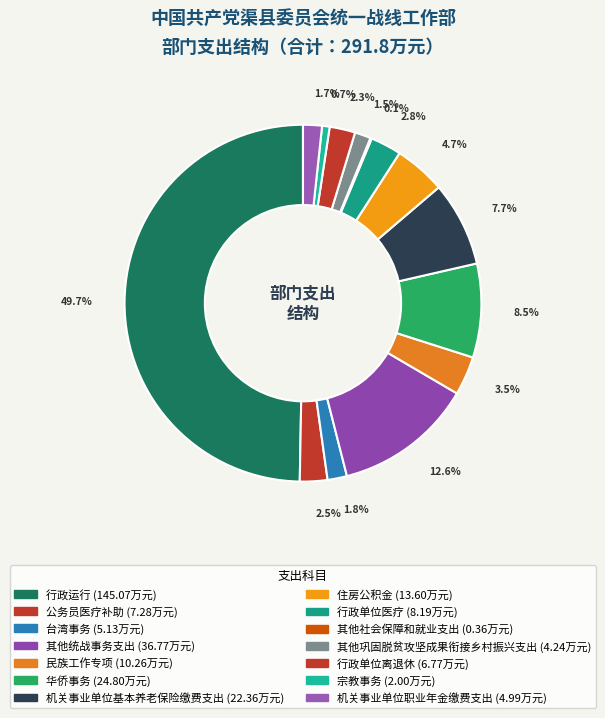

What is the ratio of the value at 宗教事务 to the value at 台湾事务?

0.4